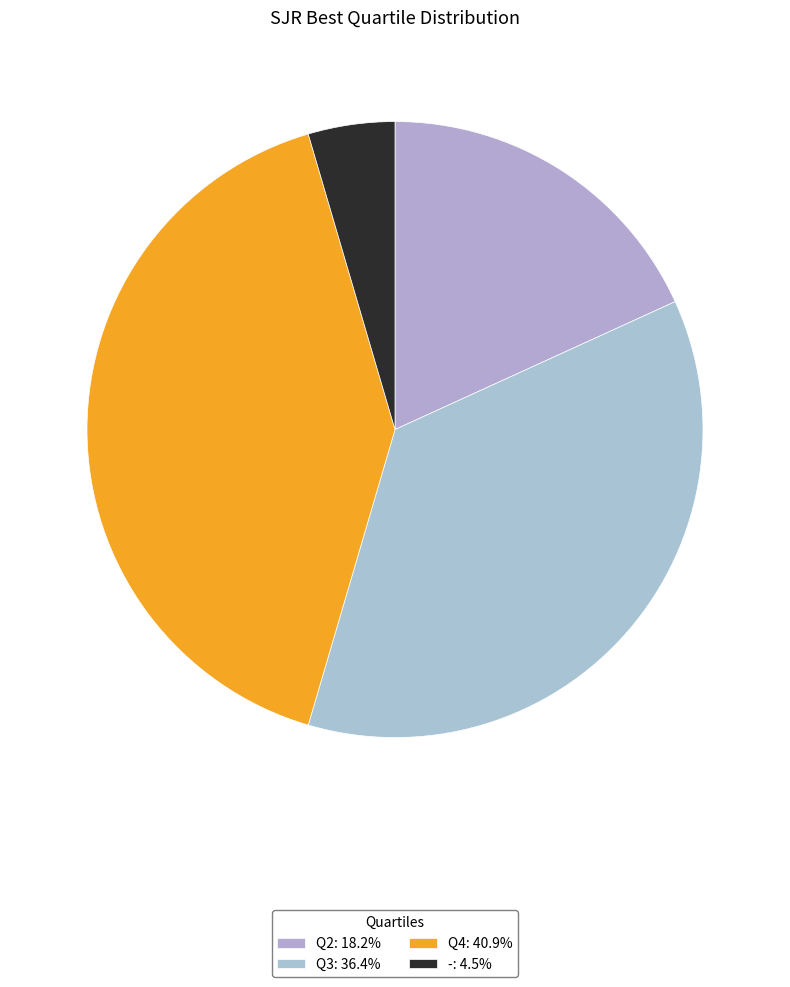

Is it true that Q3 is 43% of the pie?

False